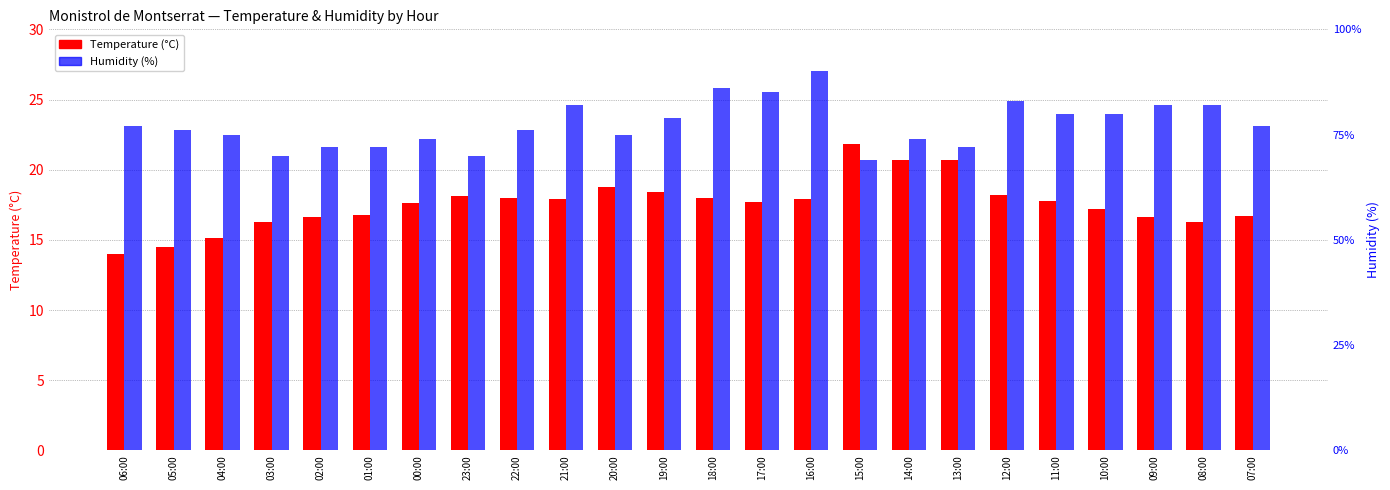

What is the maximum value shown in the chart?

90.0